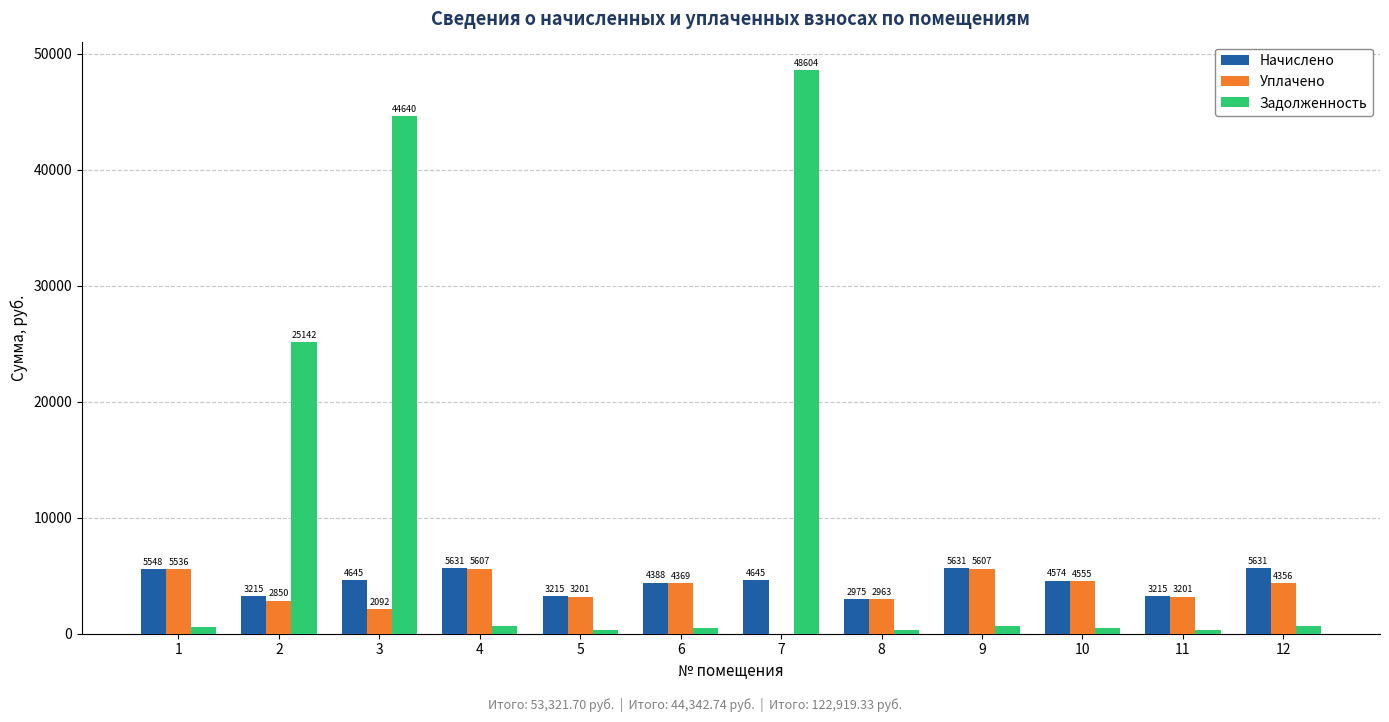

Which series has the largest range (max minus min)?

Задолженность